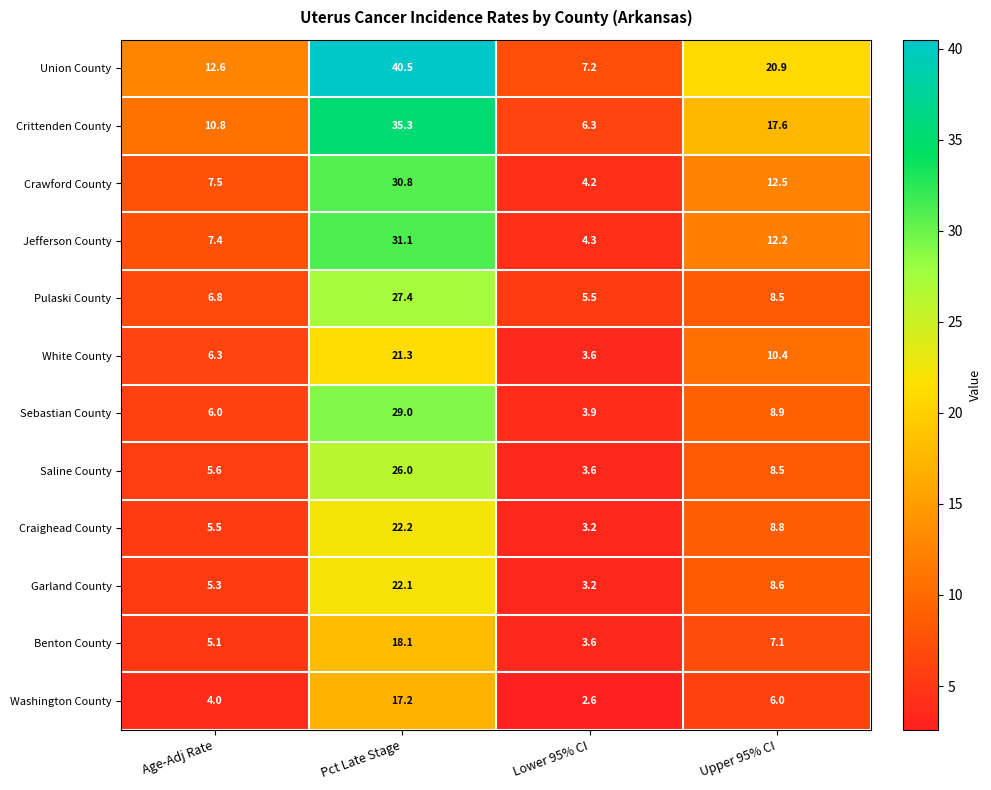

What is the total value across all series at Upper 95% CI?

130.0